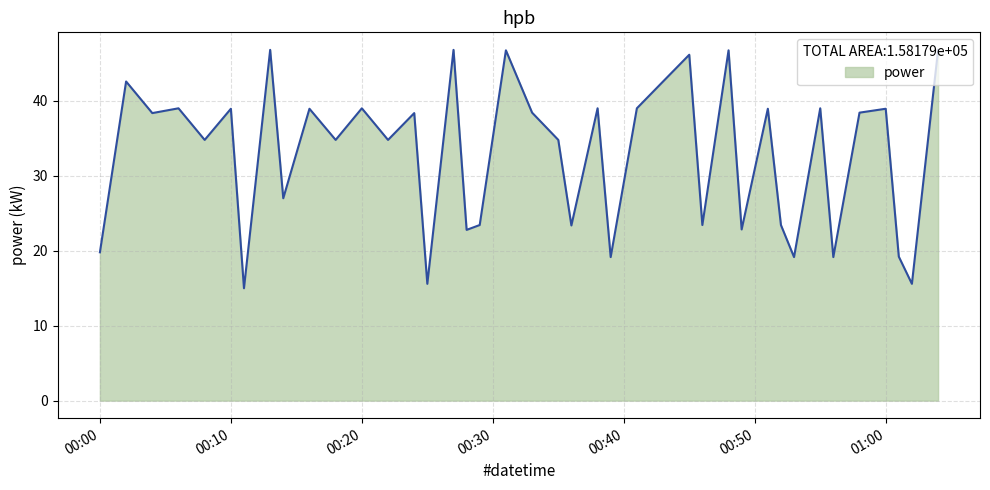

How many interior local valleys (lower than both neighbors) does the data have?

15